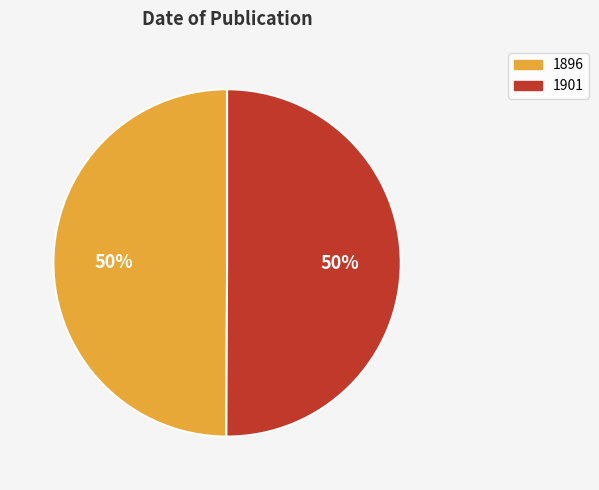

Combined, do 1901 and 1896 account for over 50%?

Yes